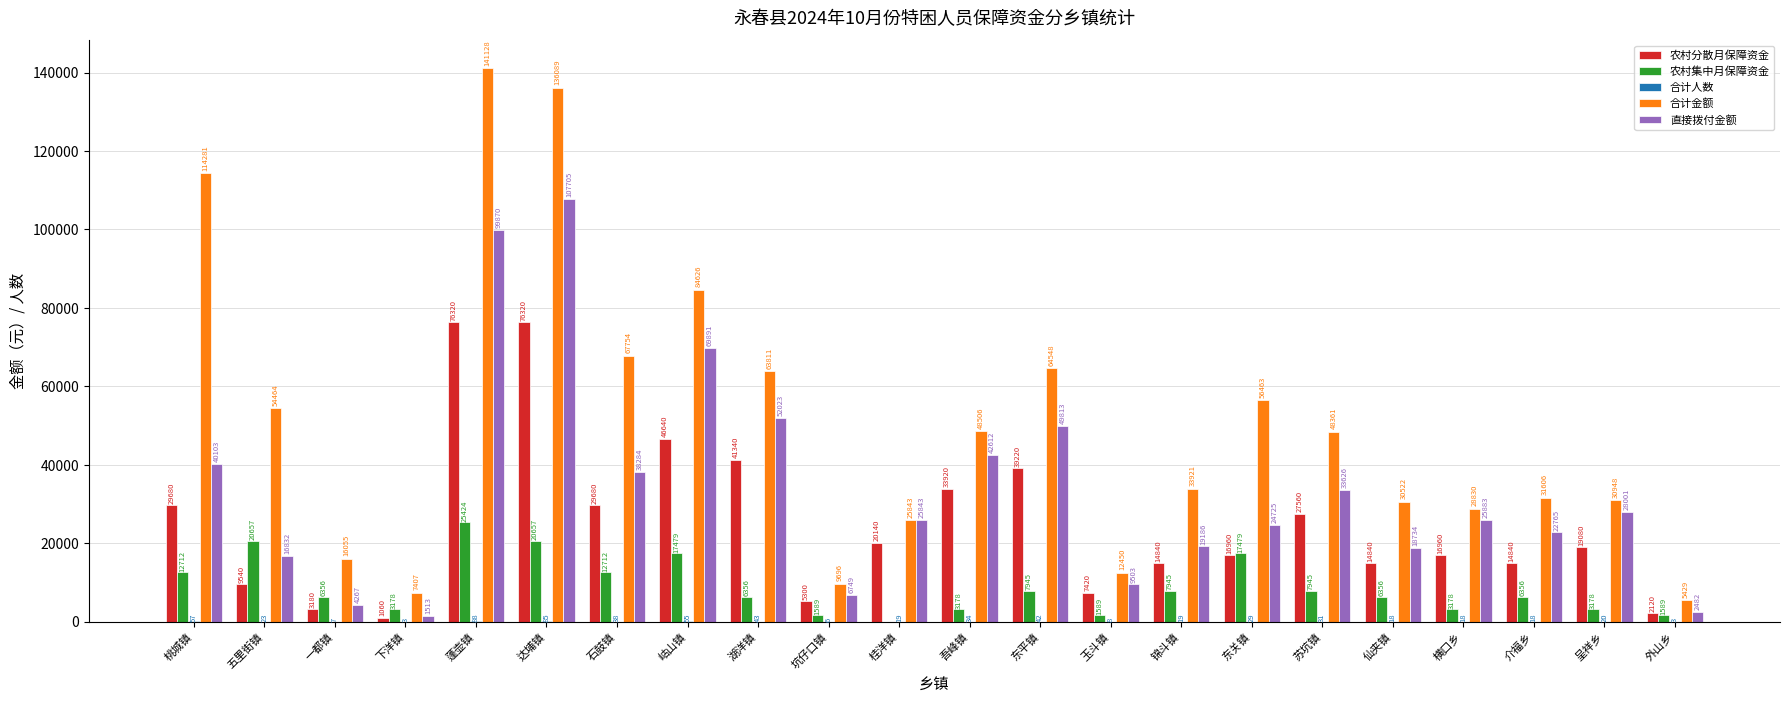

What is the maximum value for 农村集中月保障资金?

25424